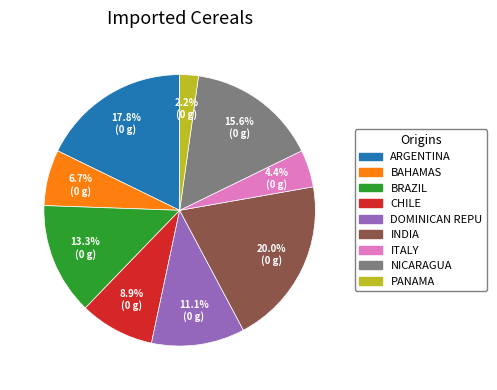

How many segments does this pie chart have?

9